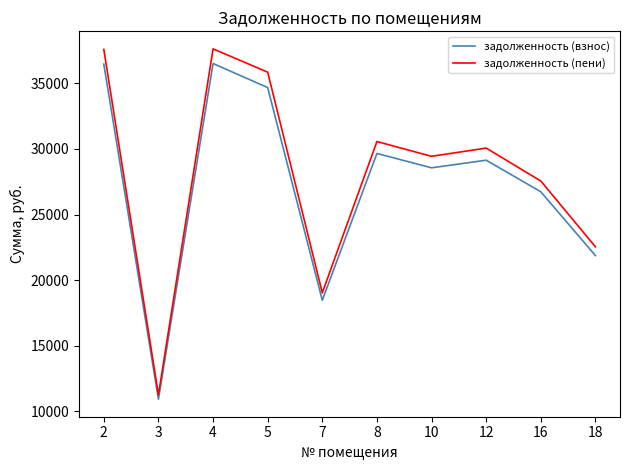

Is it true that задолженность (пени) equals 37569.6 at 2?

True